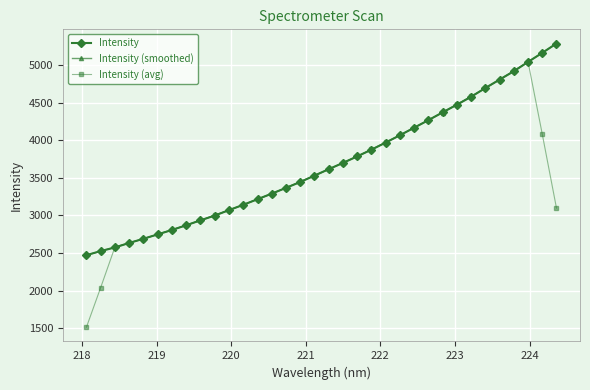

True or false: Intensity (smoothed) has more than 1 interior local peaks.

False